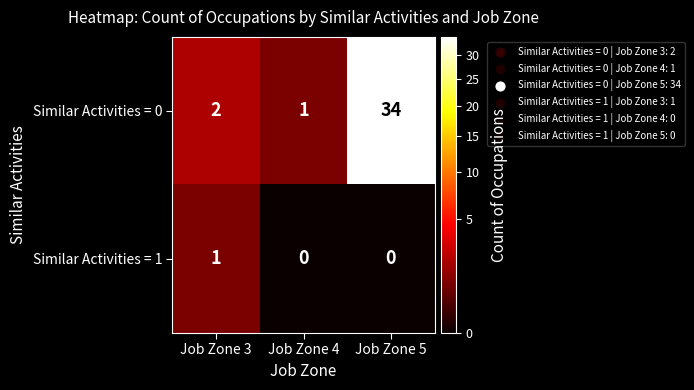

The value of Similar Activities = 1 at Job Zone 4 is 0. True or false?

True